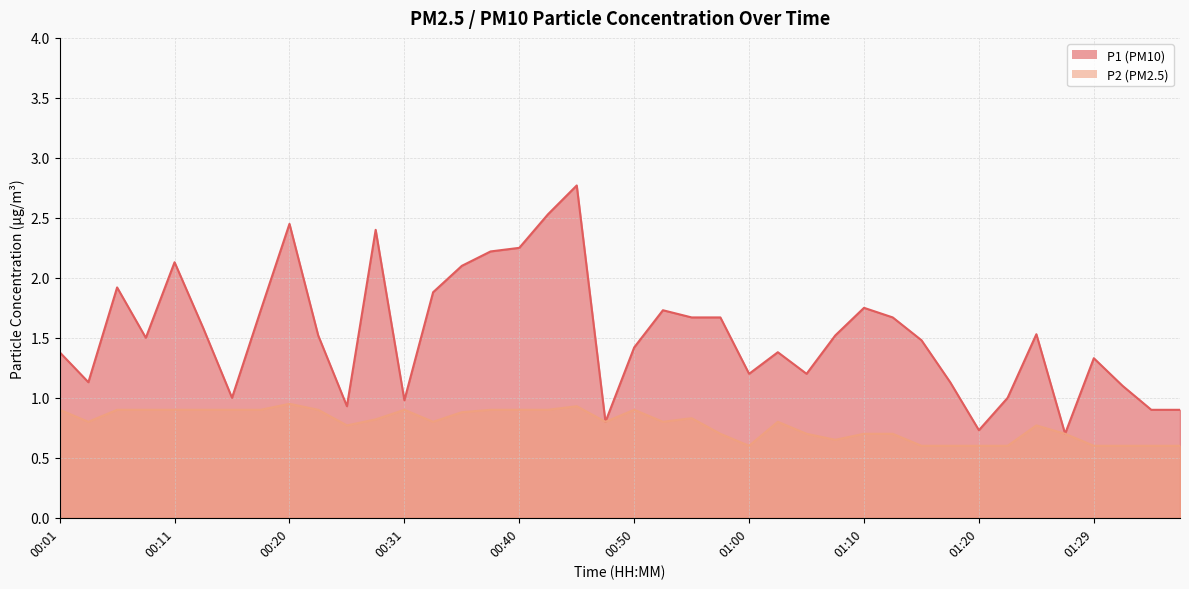

What are all the series names shown in the legend?

P1, P2